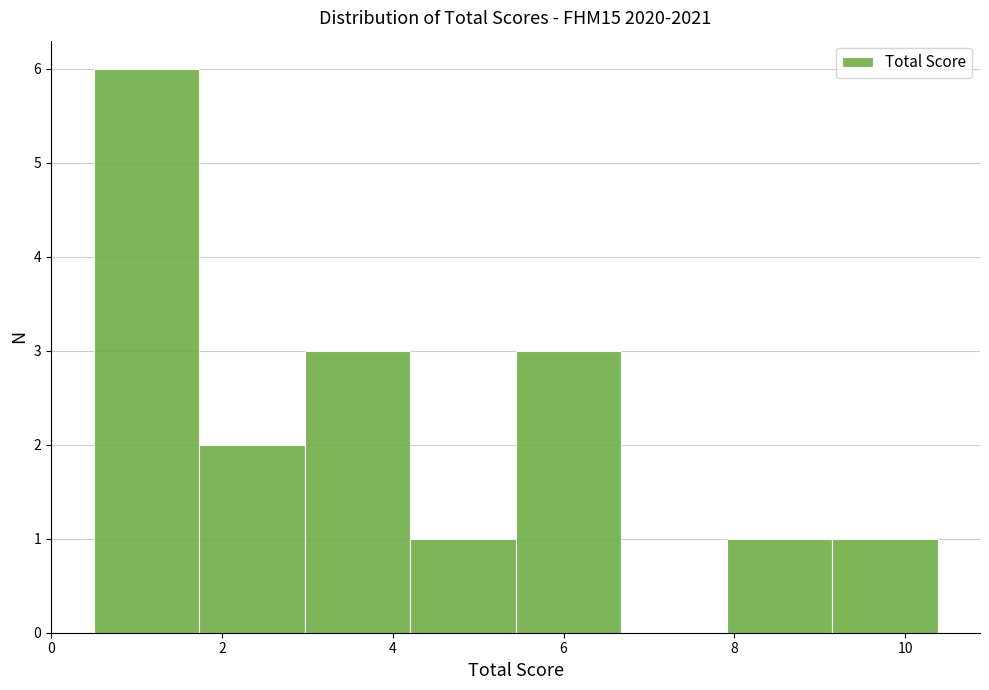

Which range on the x-axis has the tallest bar?

0.6 to 1.8